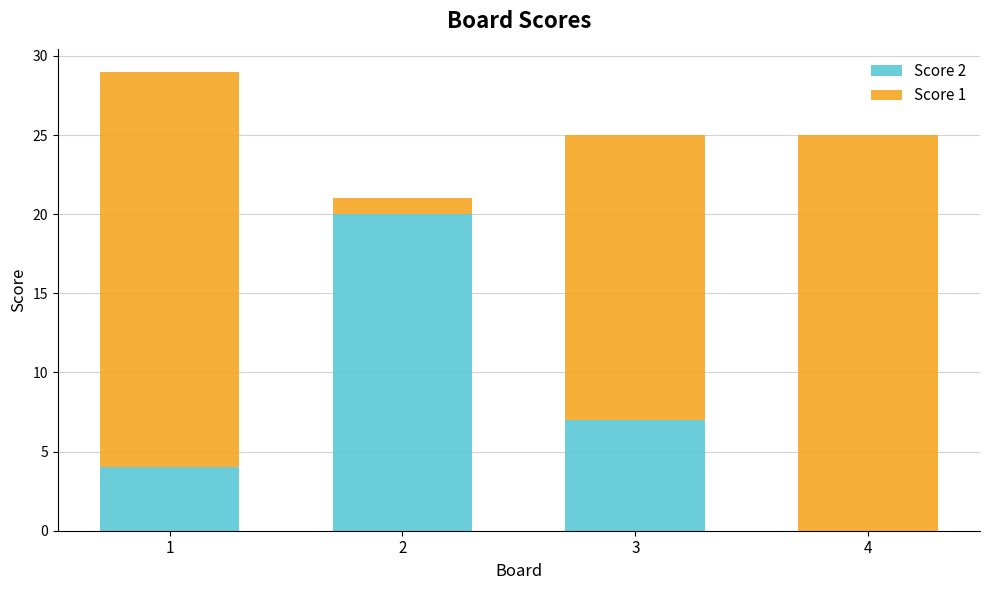

Reading left to right, list the values for the Score 2 series.

1=4	2=20	3=7	4=0